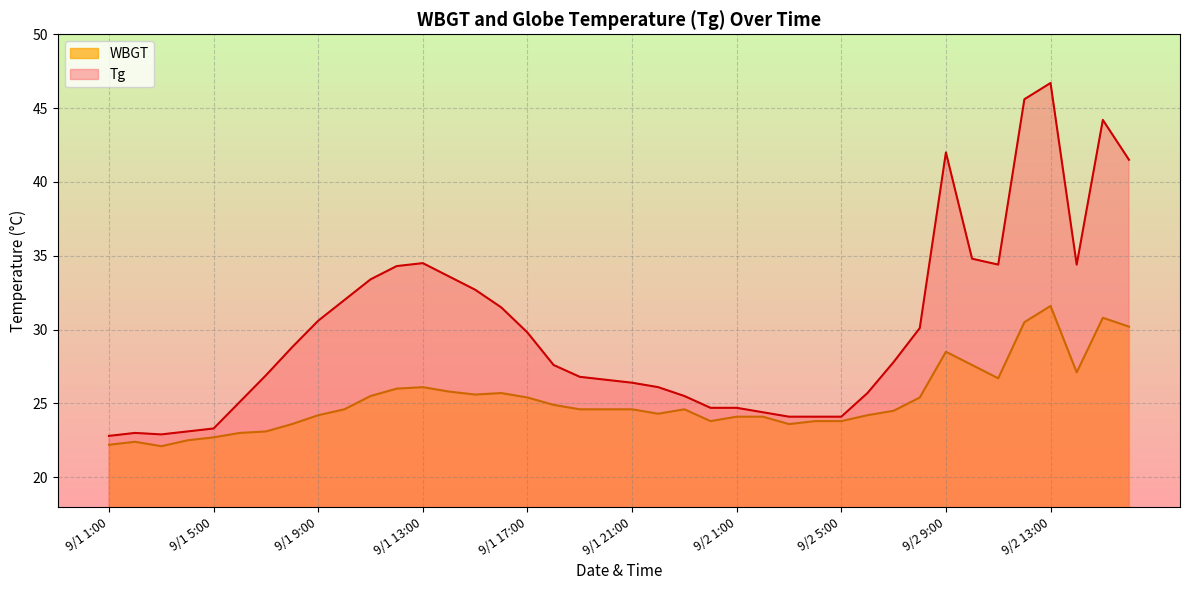

Rank the series by their average value, from lowest to highest.

WBGT, Tg